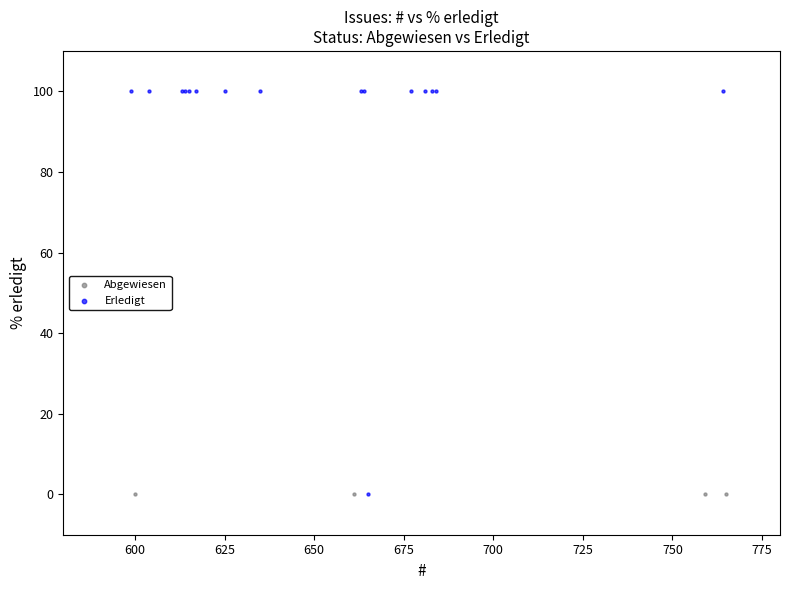

What are all the series names shown in the legend?

Abgewiesen, Erledigt